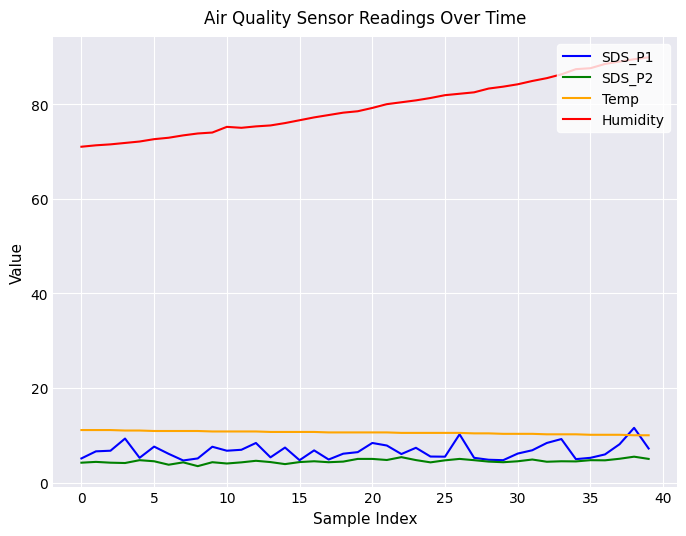

What is the maximum value shown in the chart?

89.9